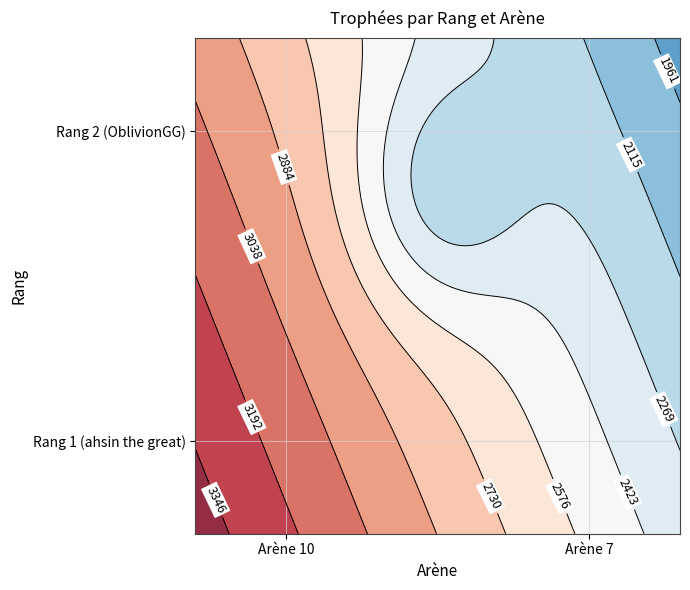

At how many categories does at least one series exceed 1063?

2